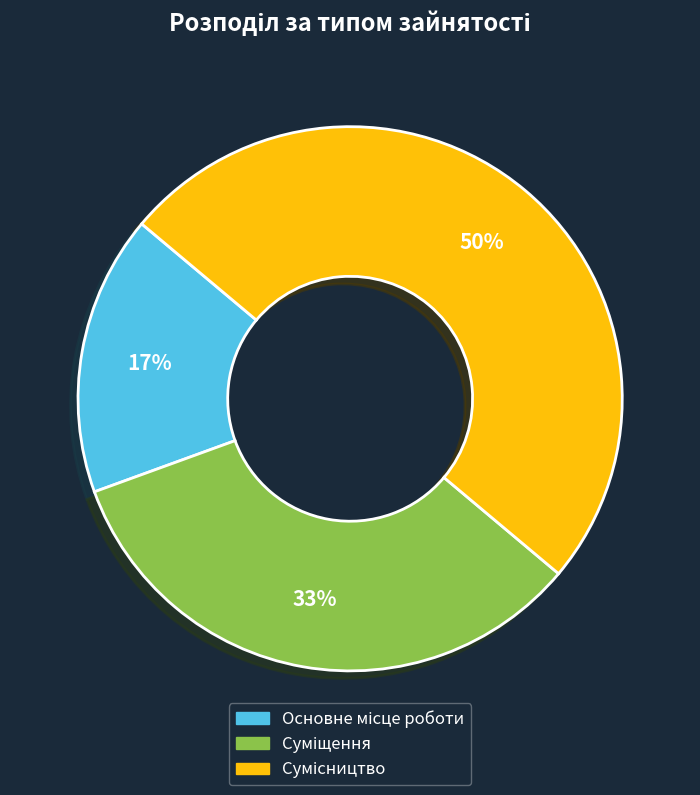

To the nearest percent, what is the difference between the largest and smallest slice percentages?

33%